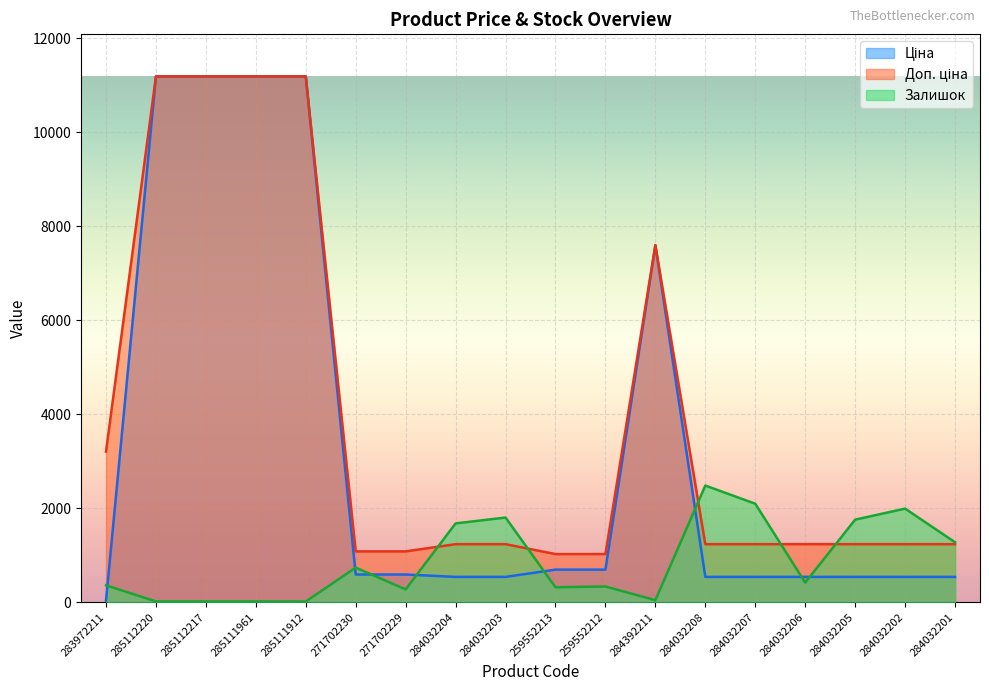

At how many categories does at least one series exceed 9668?

4